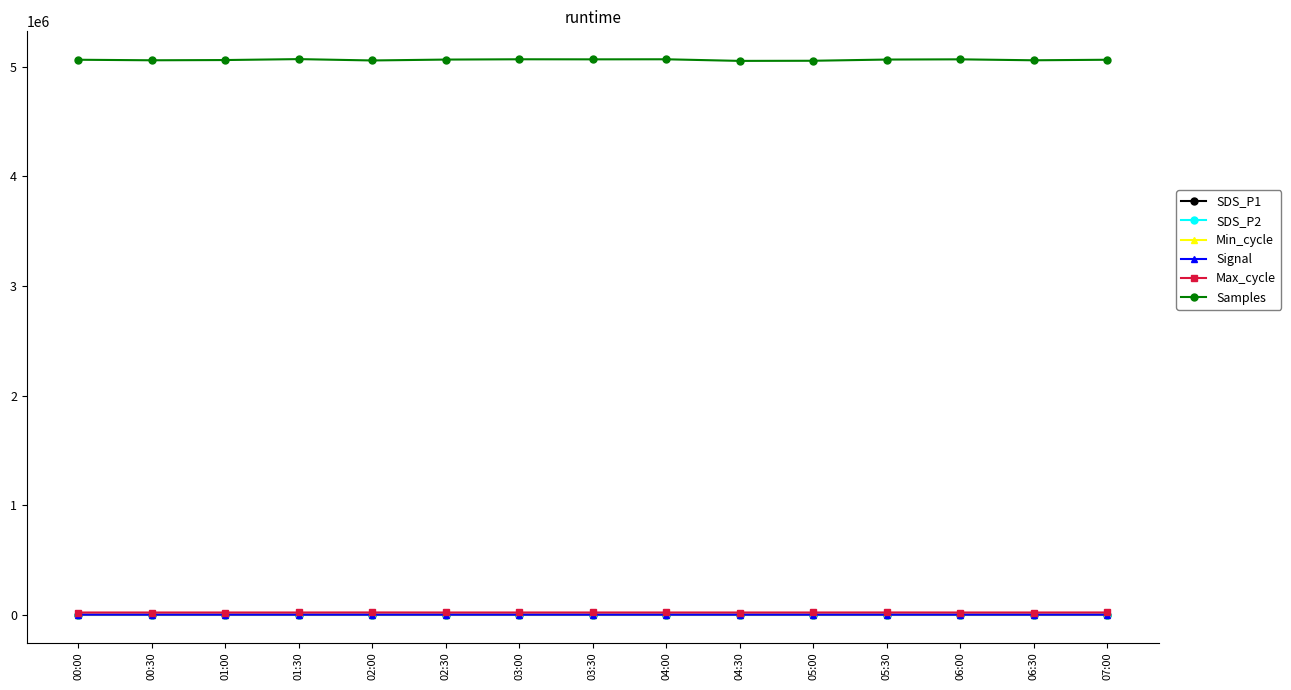

The Signal series shows -86.0 at 04:00. True or false?

True